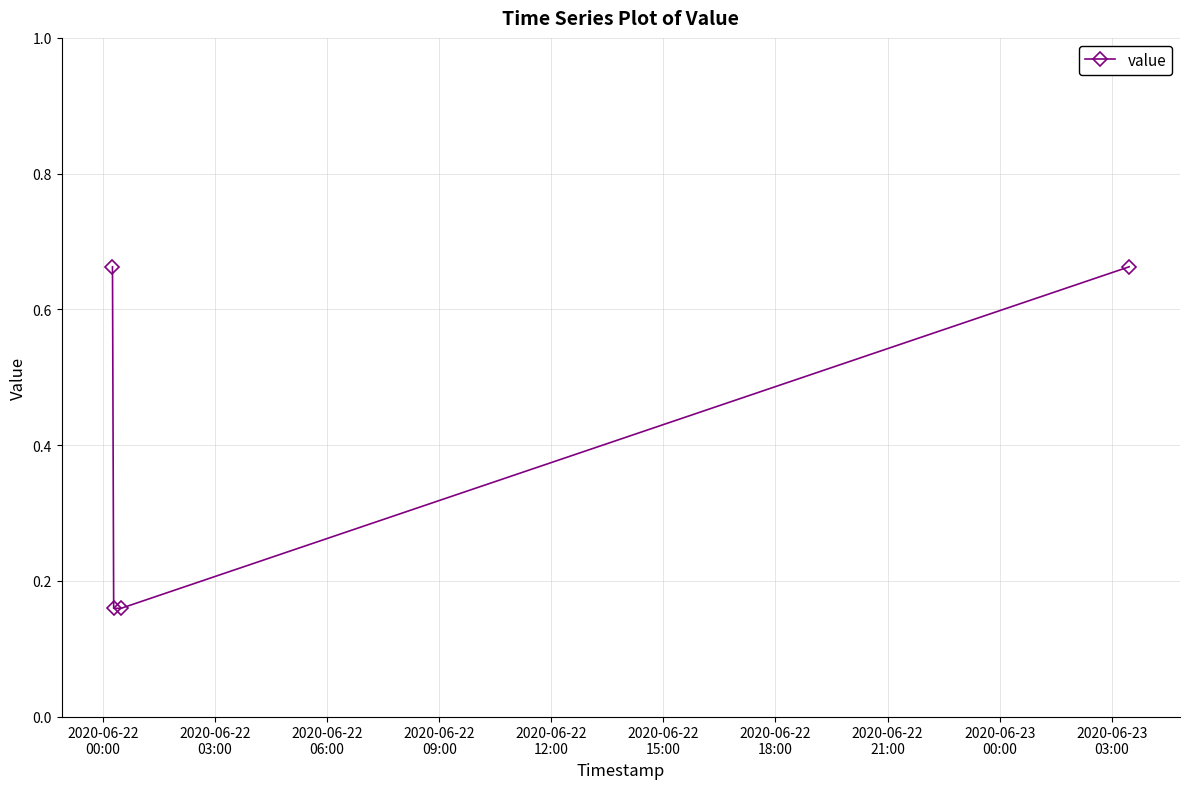

How many distinct data groups are displayed?

1